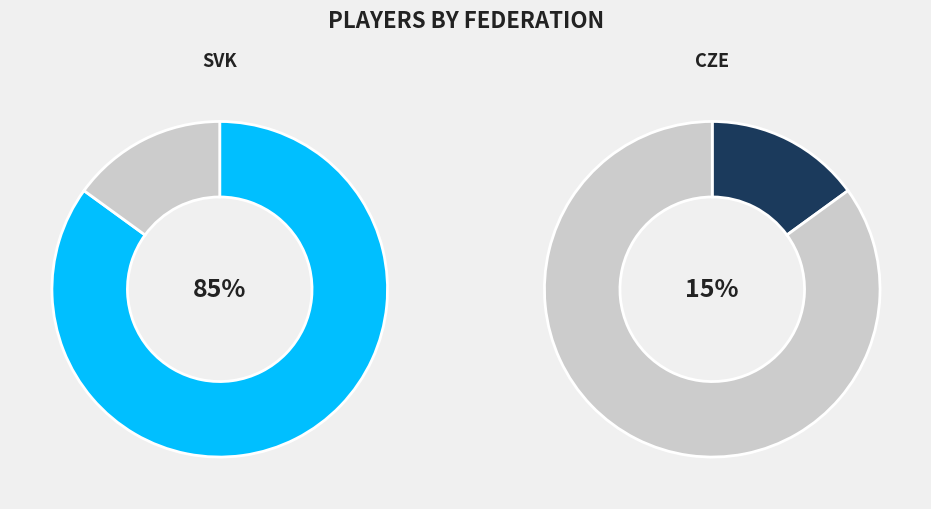

Does CZE account for over 50% of the chart?

No